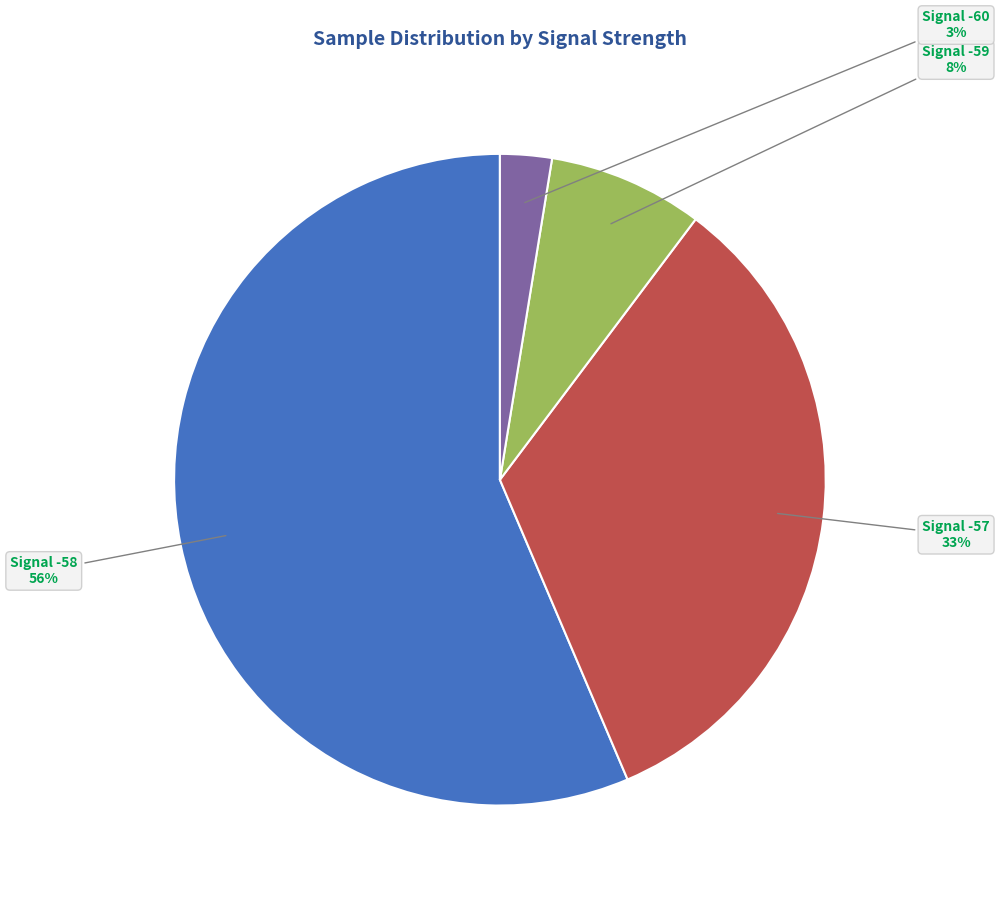

What is the majority slice?

Signal -58